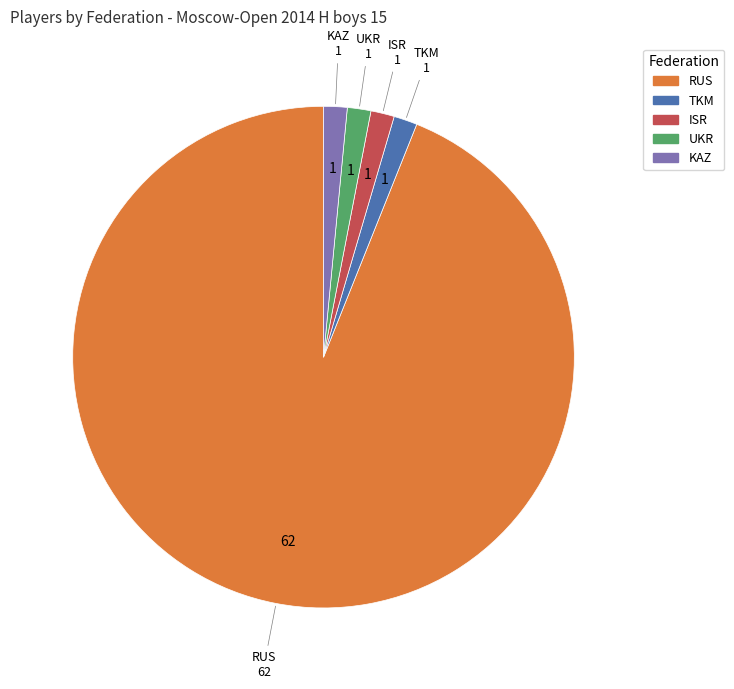

Which category has the biggest portion of the pie?

RUS